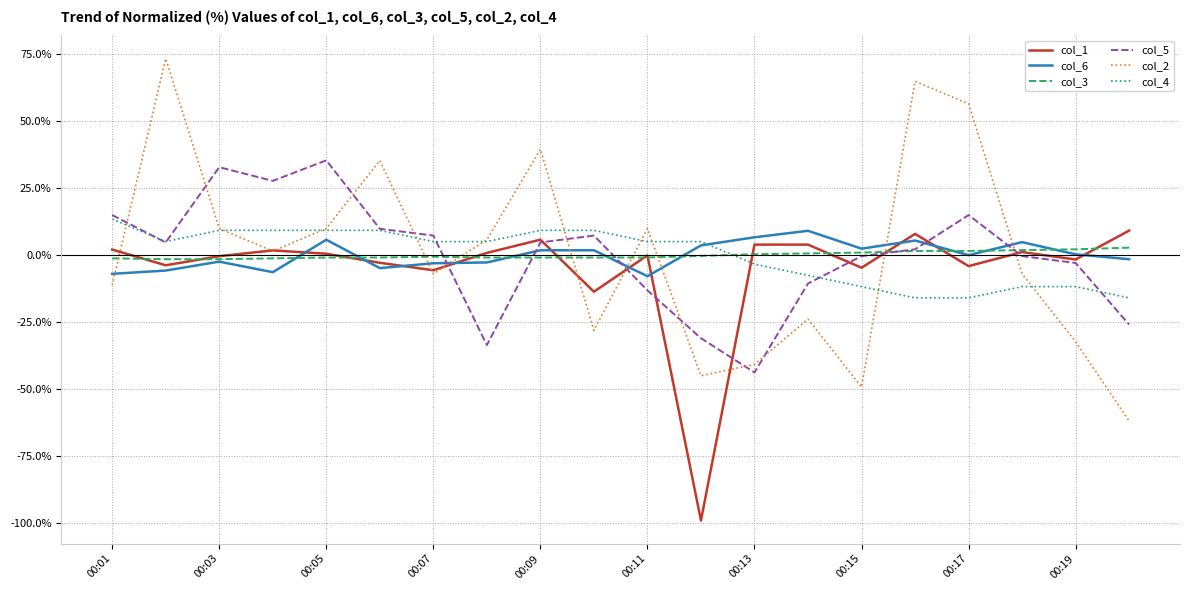

True or false: col_2 and col_6 intersect in this chart.

True